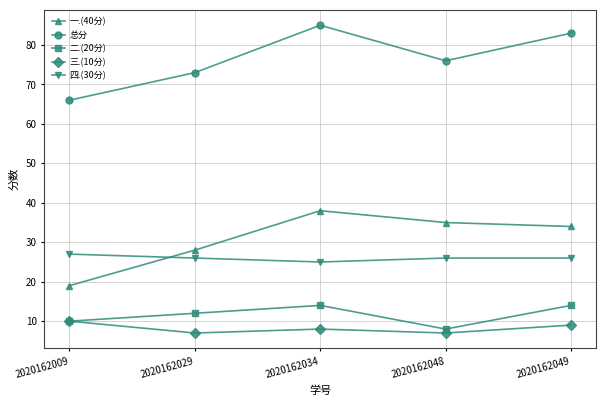

True or false: 二.(20分) and 四.(30分) intersect in this chart.

False